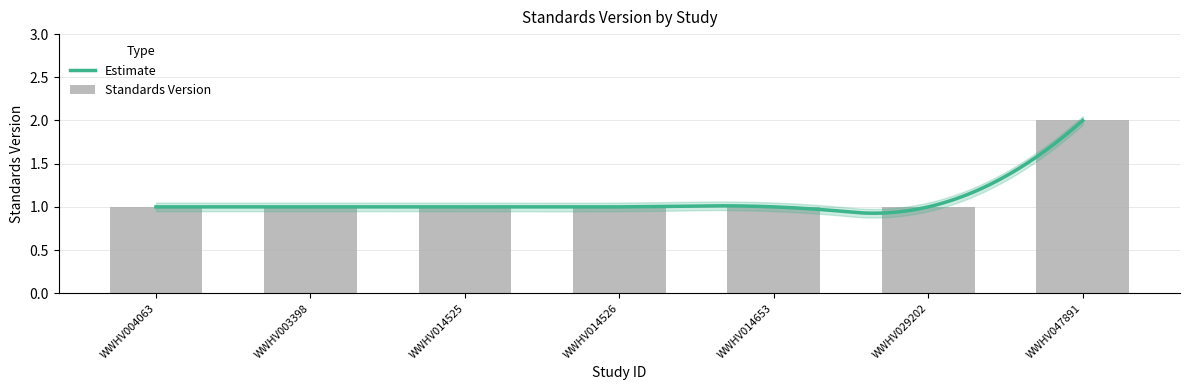

What is the ratio of the value at WWHV004063 to the value at WWHV014653?

1.0